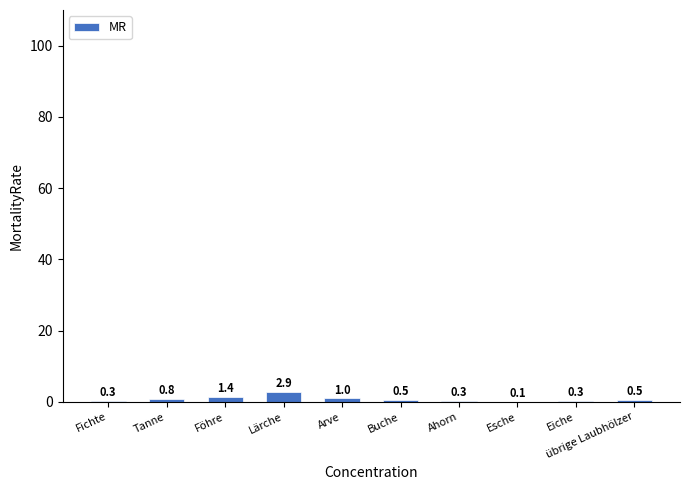

At which category does the chart reach its peak across all series?

Lärche